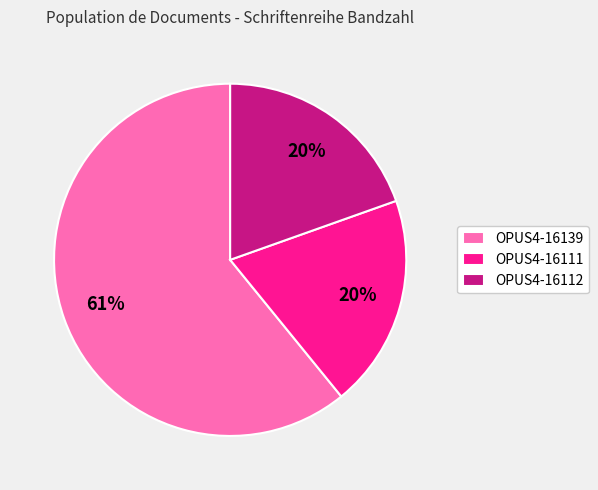

To the nearest percent, what is the difference between the largest and smallest slice percentages?

41%